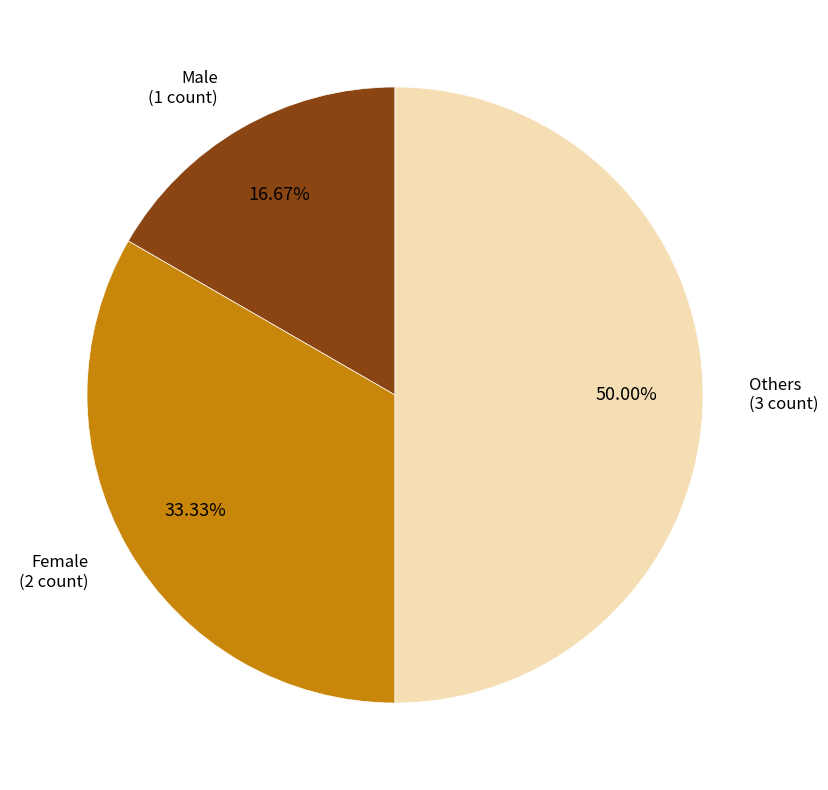

Which category has the smallest portion of the pie?

Male